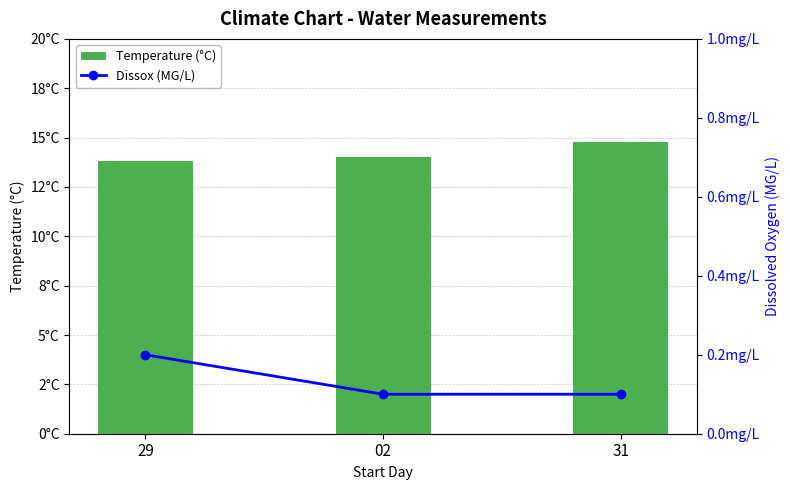

What is the spread (max minus min) of values at 31?

14.7